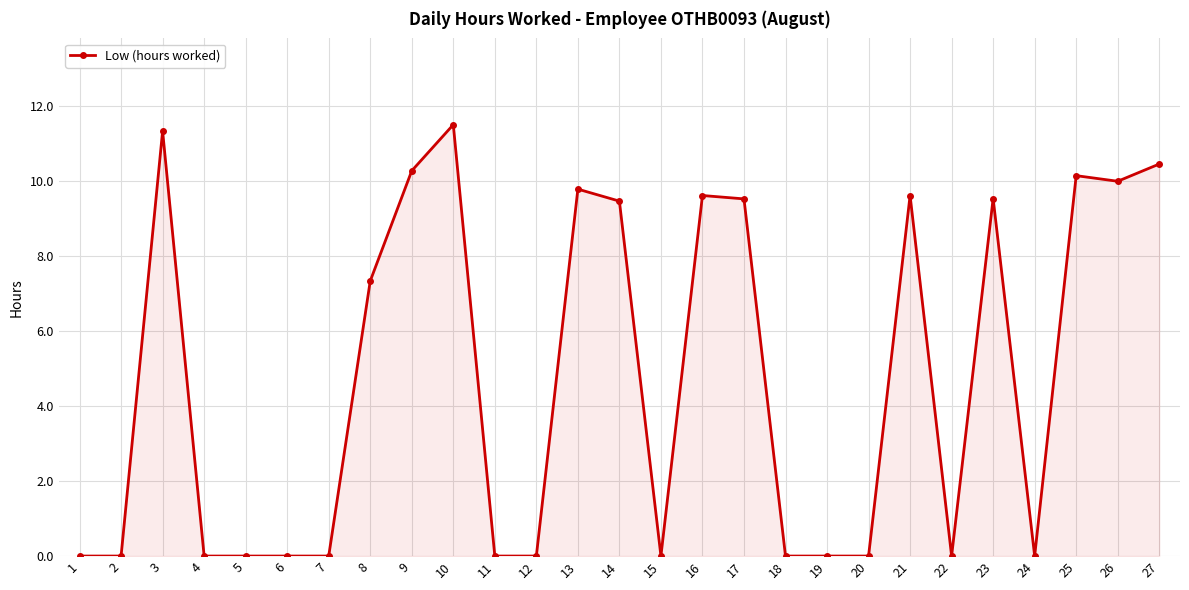

The value at 15 is 5.1. True or false?

False